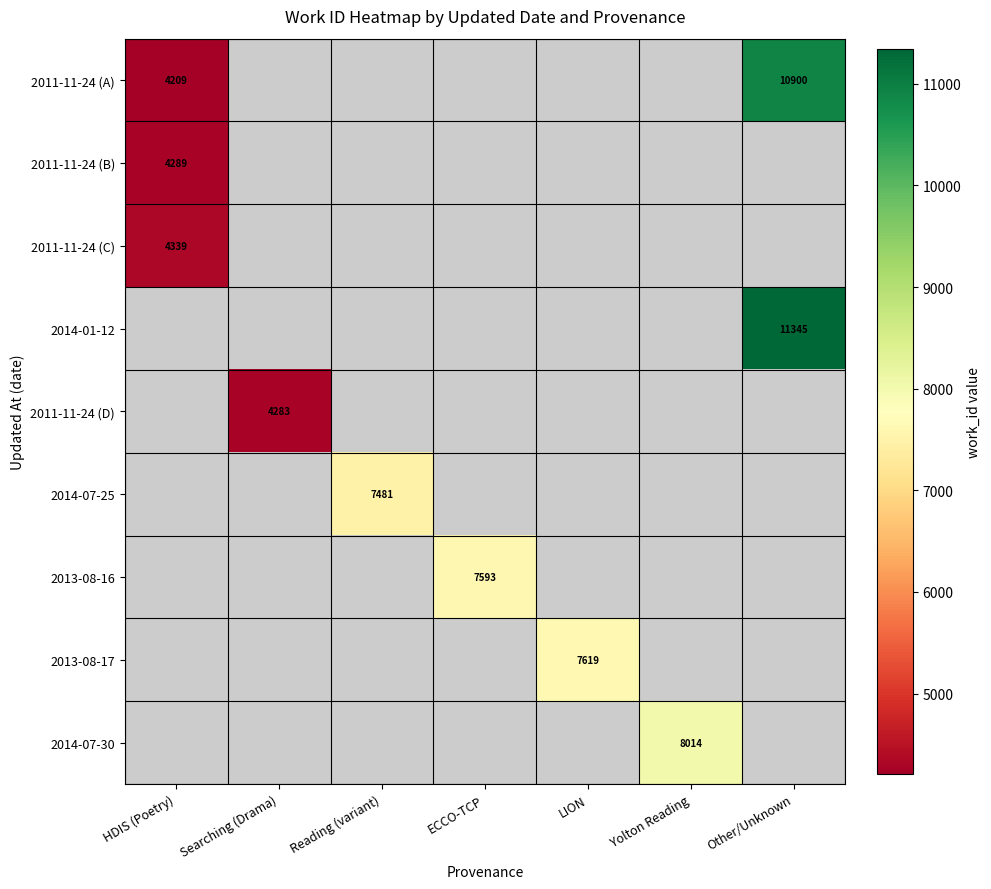

The 2011-11-24 (A) series shows 10900 at Other/Unknown. True or false?

True